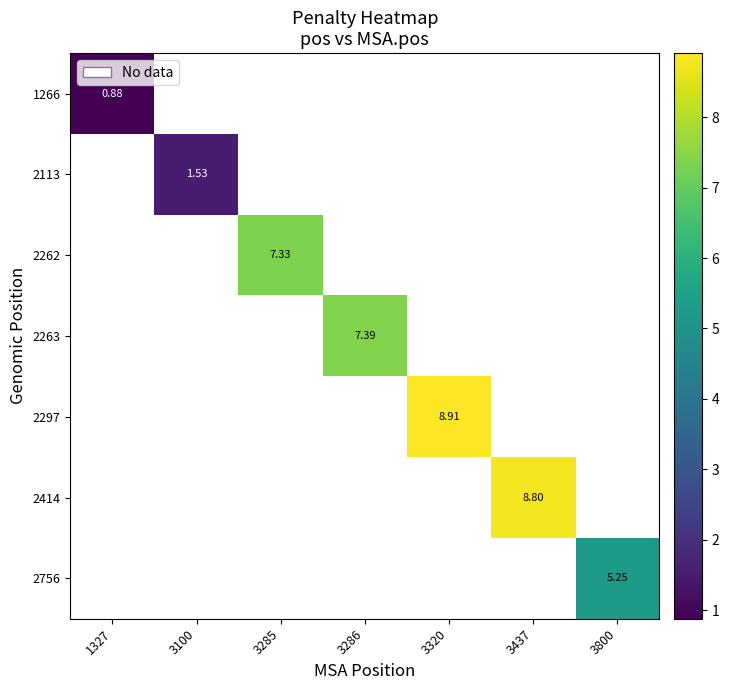

How many series are shown in this chart?

7